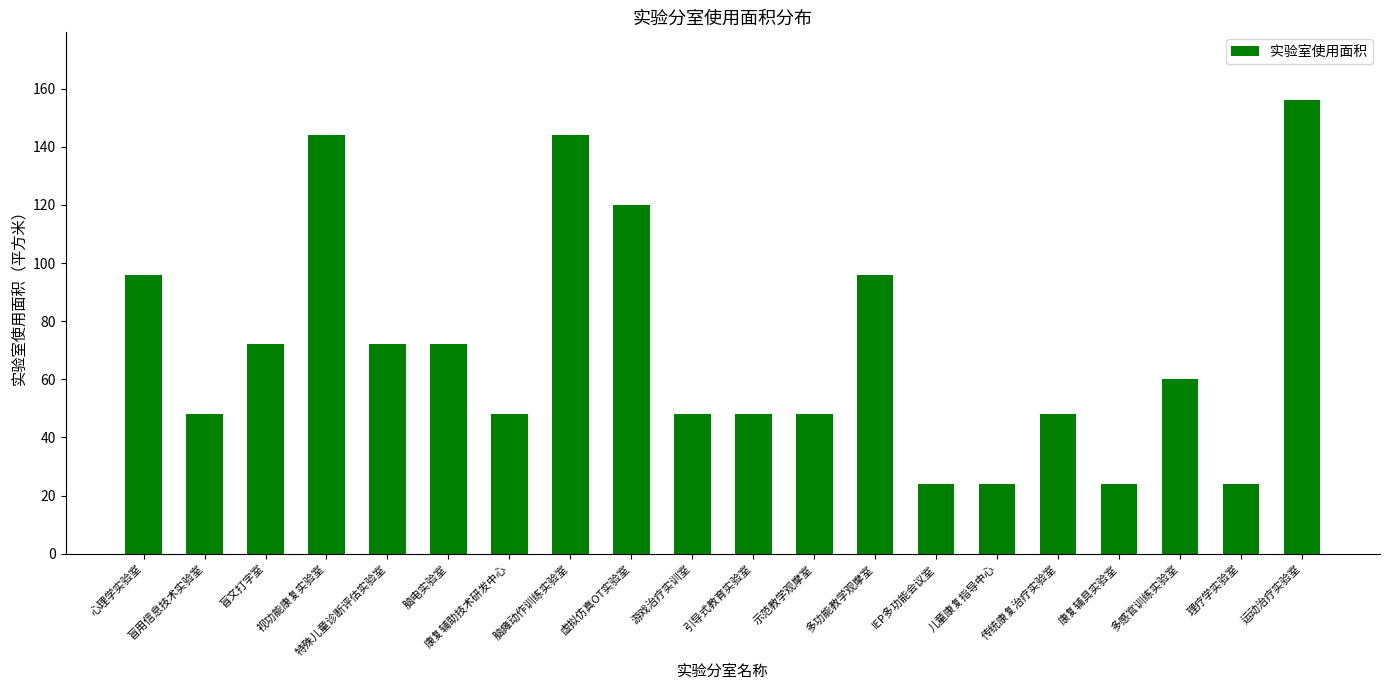

What is the value of the 19th bar from the left?

24